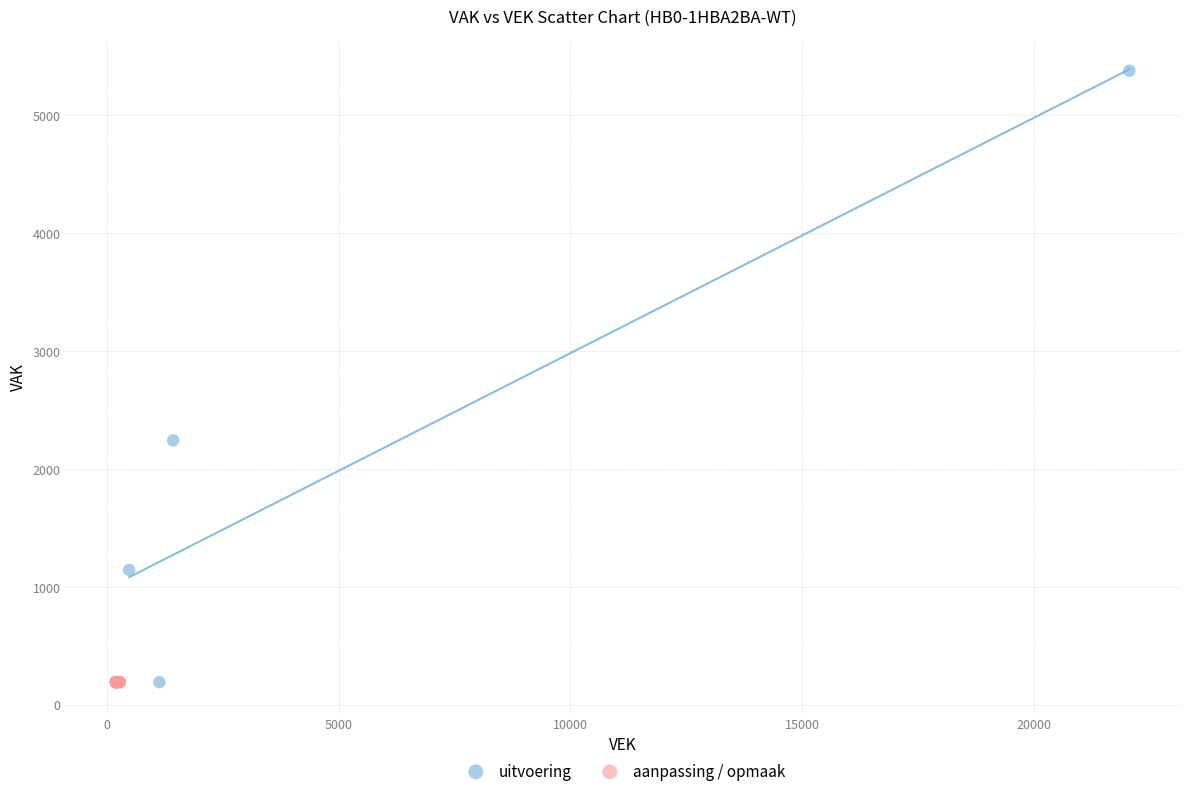

Which series reaches the maximum Y coordinate?

uitvoering